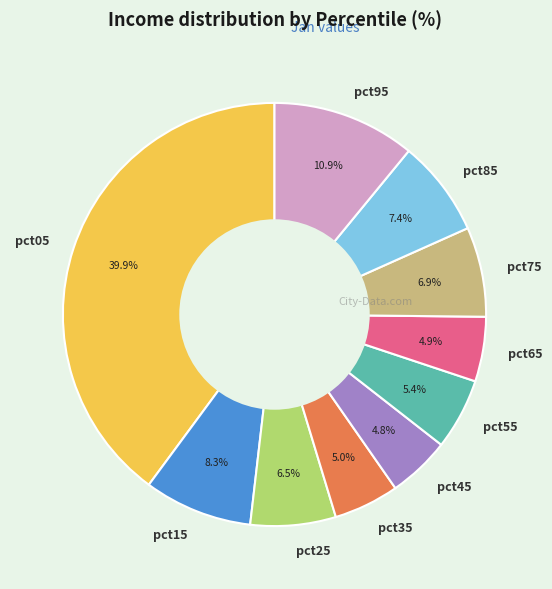

Is there a majority slice in this chart?

No